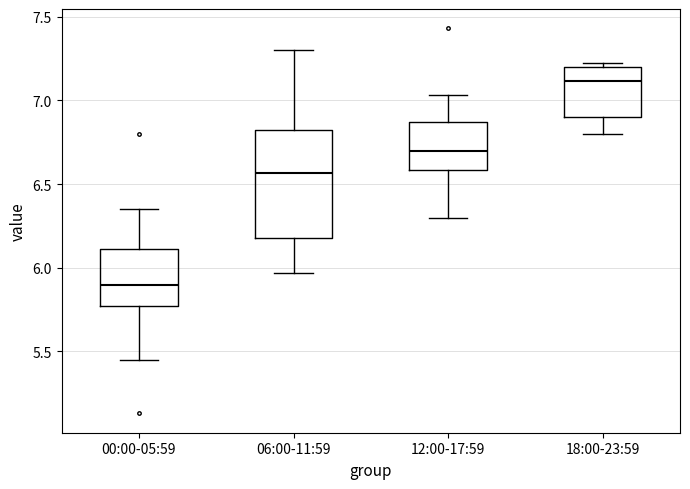

Which box is the tallest, from its lower edge to its upper edge?

06:00-11:59